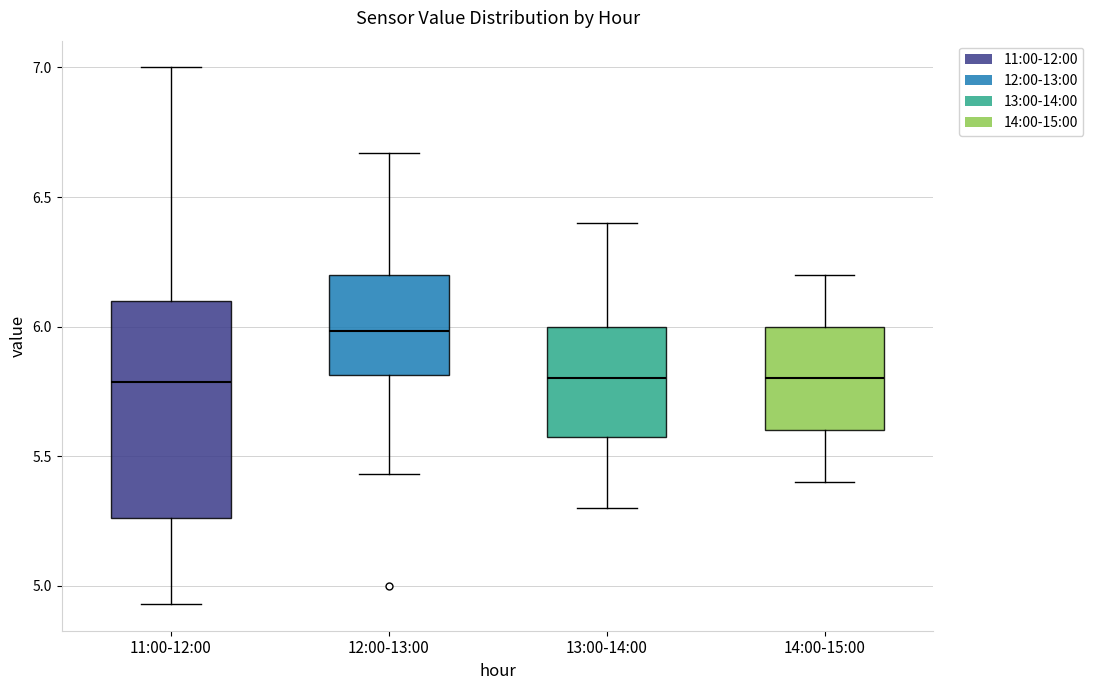

Where does the lower whisker of the box for 11:00-12:00 end on the y-axis? The values are not printed on the chart, so give them approximately, as read against the axis.

4.95